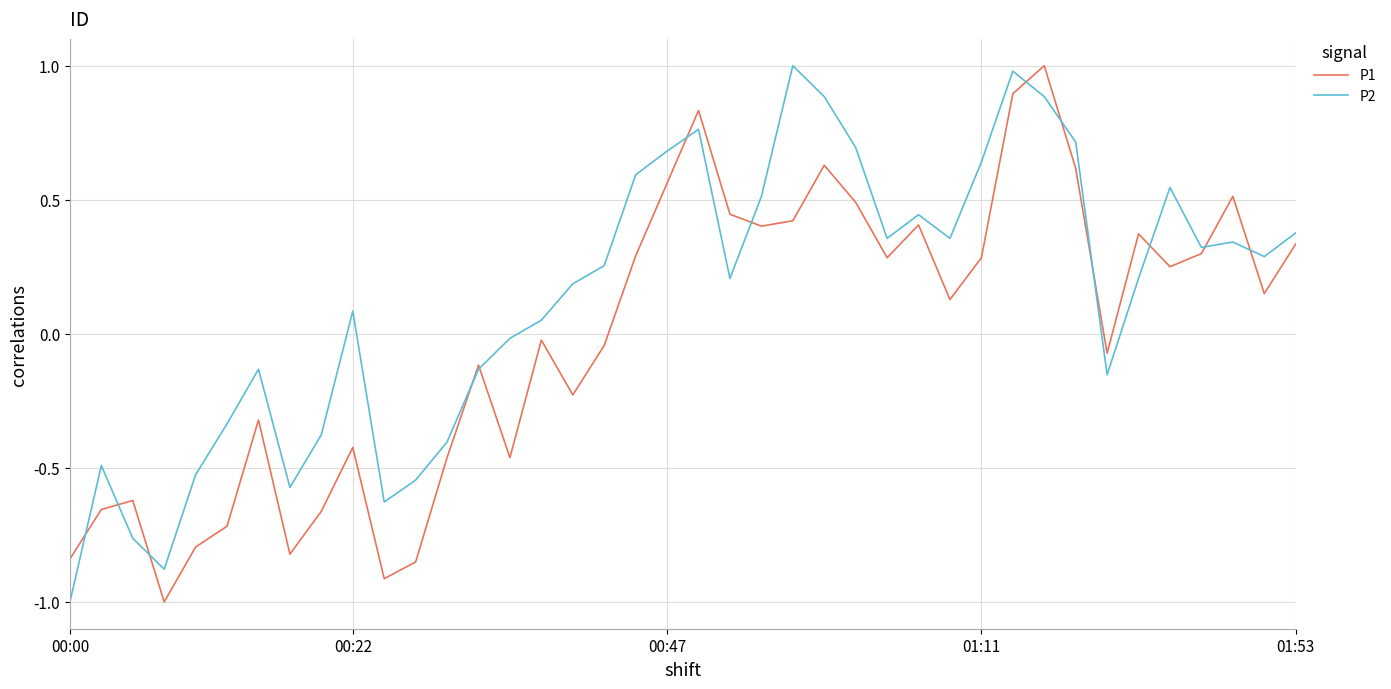

True or false: P1 and P2 cross at least once.

True